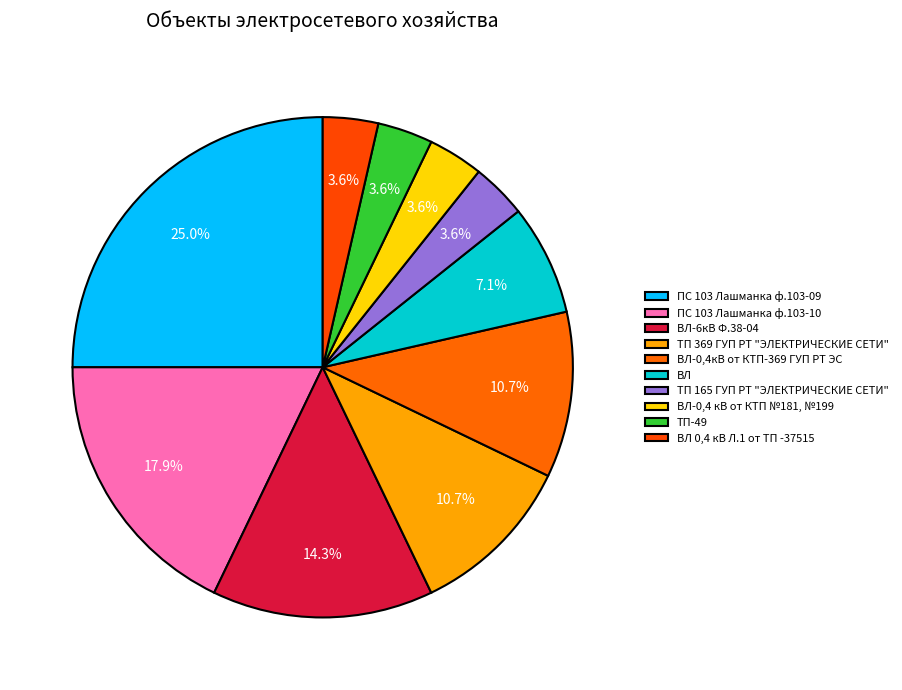

What is the ratio of the value at ПС 103 Лашманка ф.103-09 to the value at ВЛ-0,4 кВ от КТП №181, №199?

7.0